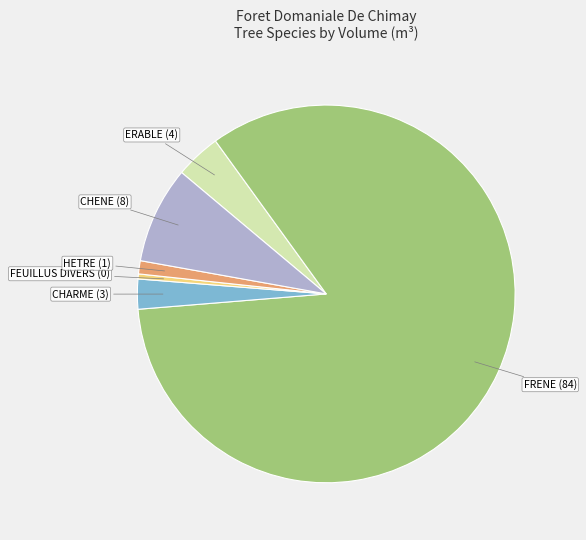

Is there a majority slice in this chart?

Yes